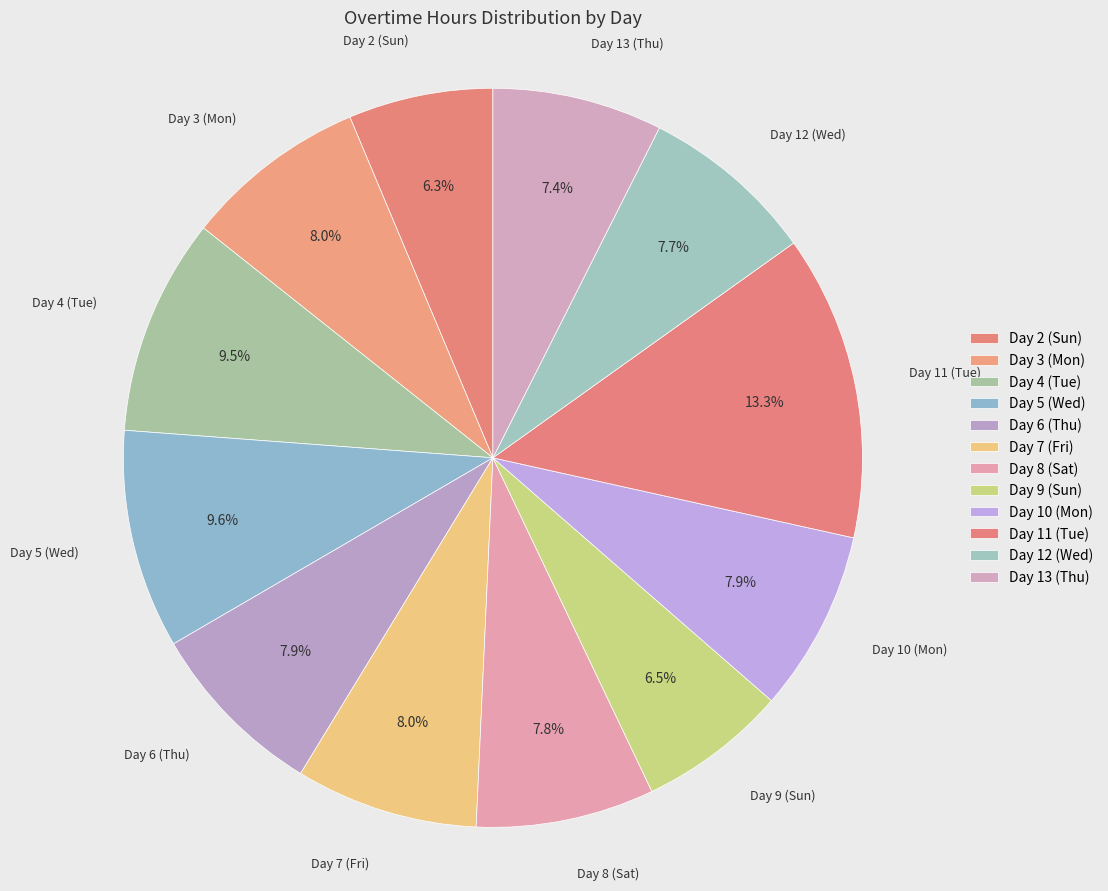

The Day 12 (Wed) slice represents 8% of the pie. True or false?

True